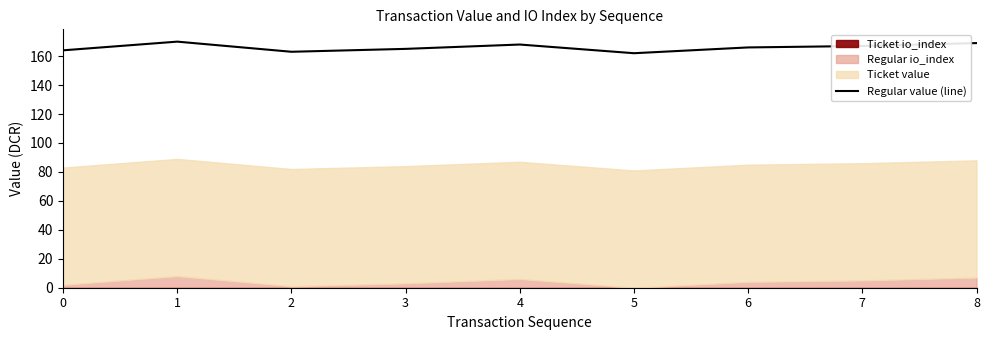

Which label corresponds to the largest value in the chart?

1